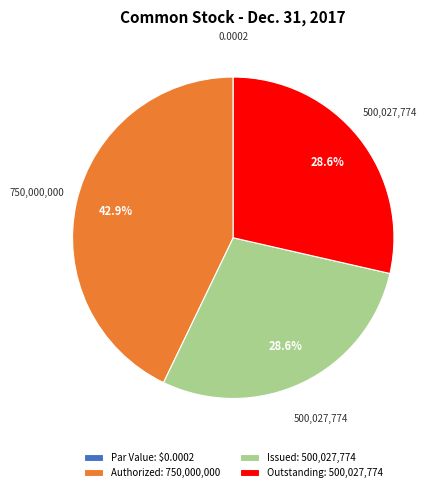

Approximately how many times larger is the value at Authorized: 750,000,000 compared to Outstanding: 500,027,774?

1.5